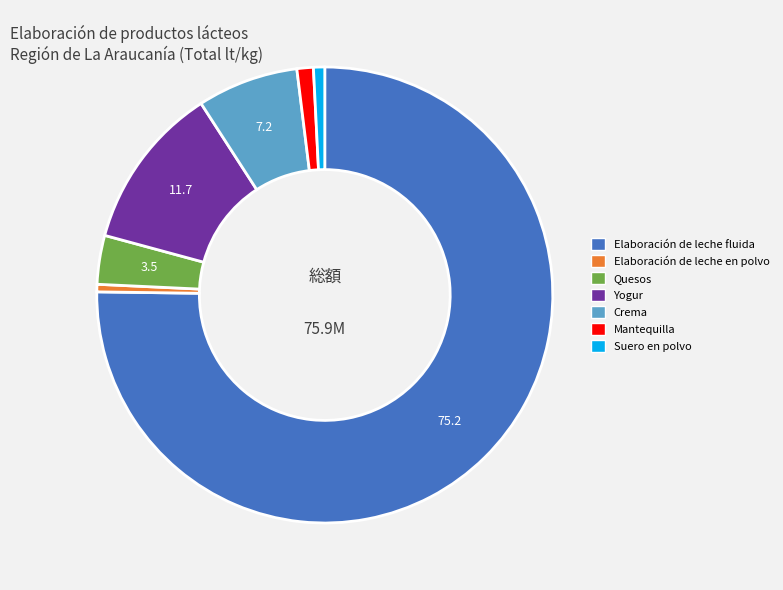

Between Yogur and Mantequilla, which is larger?

Yogur